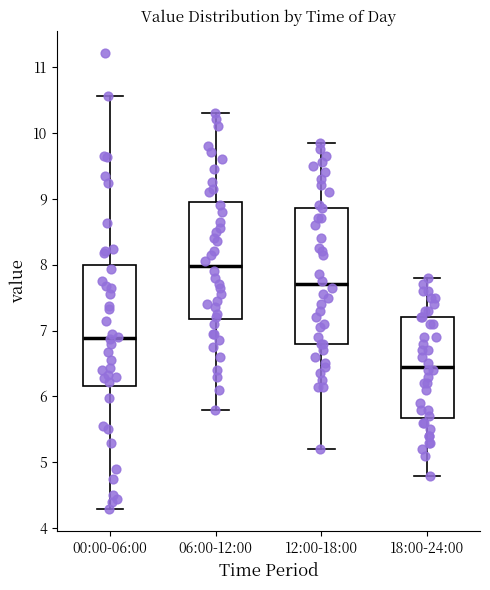

Reading left to right, read every box against the y-axis: the position of its median line, the range the box covers, and the ends of its whiskers. The values are not printed on the chart, so give them approximately, as read against the axis.

00:00-06:00: median 6.9, box 6.2 to 8.0, whiskers 4.3 to 10.6
06:00-12:00: median 8.0, box 7.2 to 9.0, whiskers 5.8 to 10.3
12:00-18:00: median 7.7, box 6.8 to 8.9, whiskers 5.2 to 9.9
18:00-24:00: median 6.5, box 5.7 to 7.2, whiskers 4.8 to 7.8